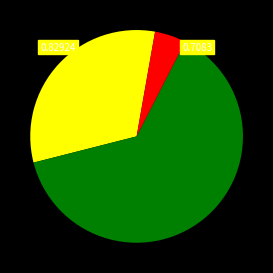

Does any single category account for the majority?

Yes